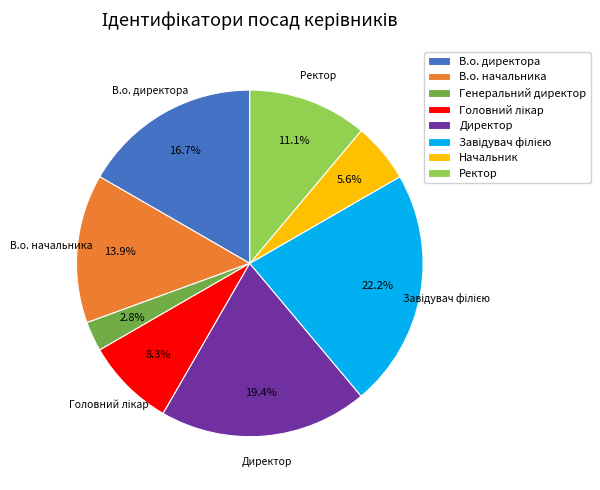

What portion of the pie excludes Ректор?

88.9%